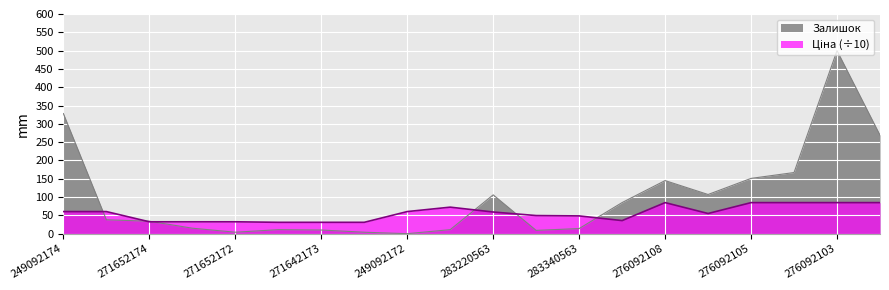

At which category does Залишок reach its first local valley?

271652172